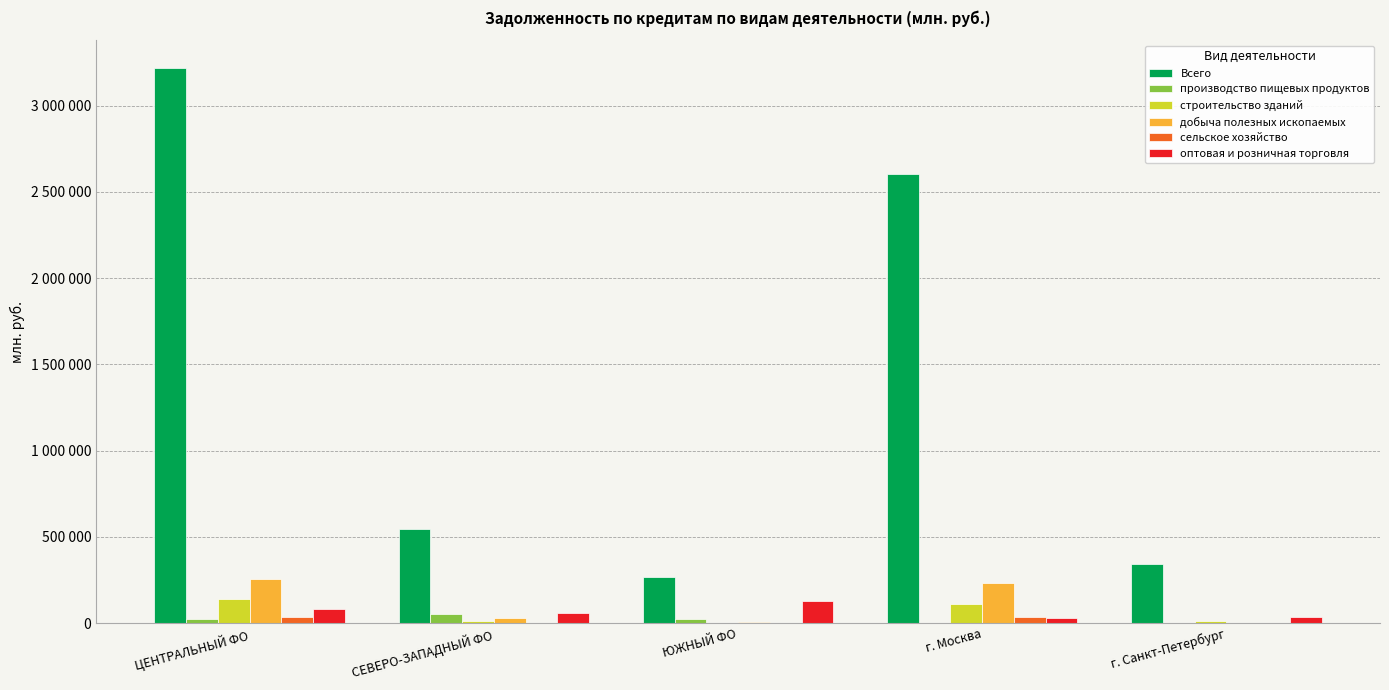

Which series has the widest spread of values?

Всего